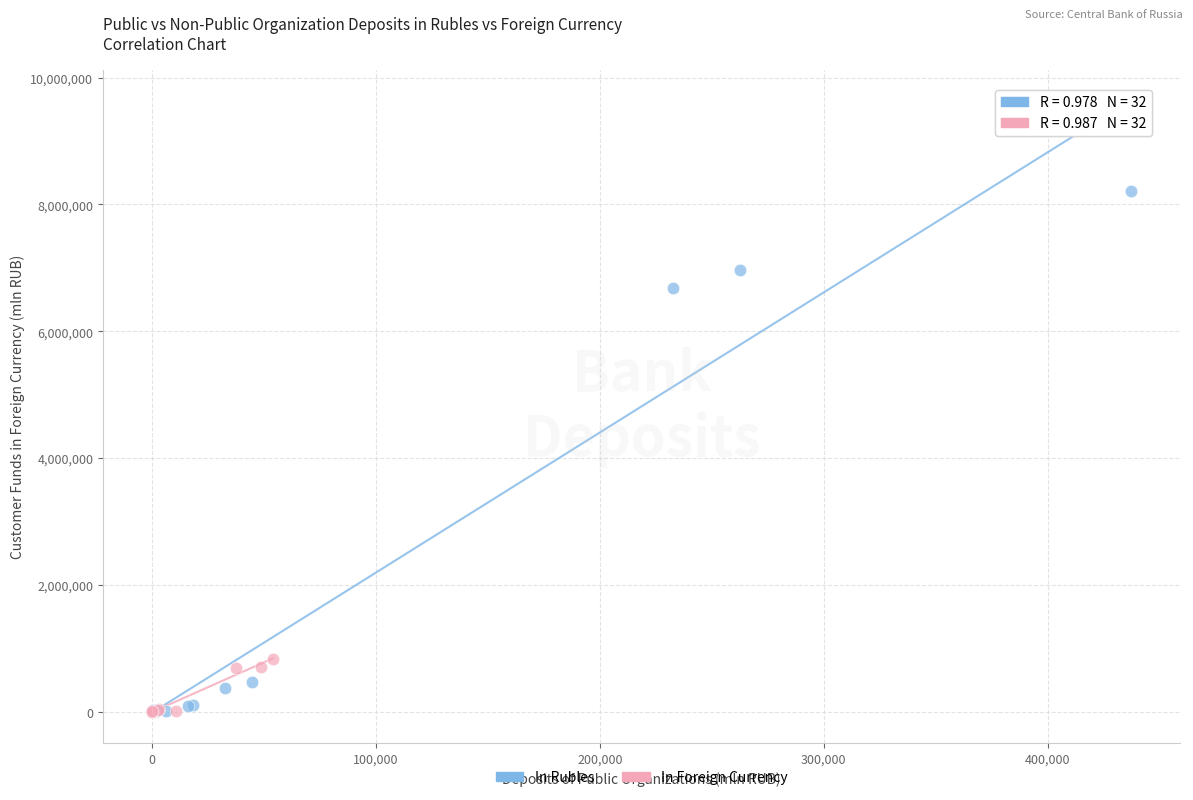

Which series reaches the maximum Y coordinate?

In Rubles